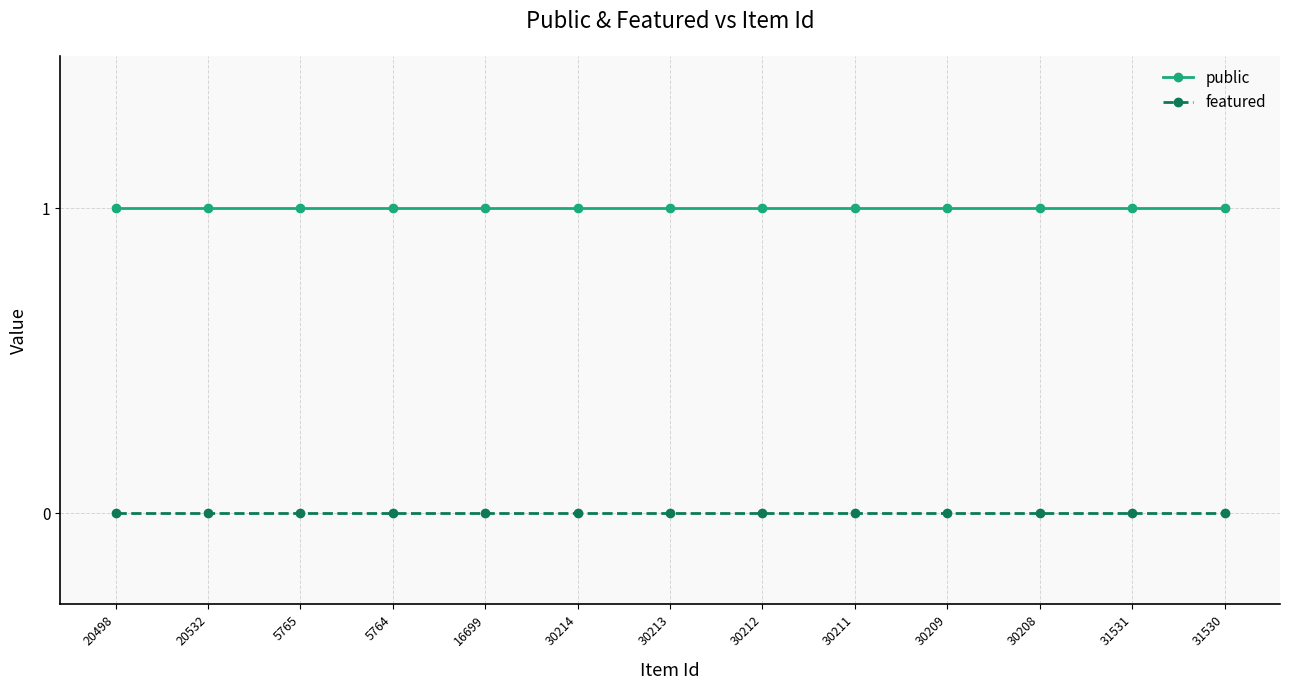

True or false: featured and public cross at least once.

False